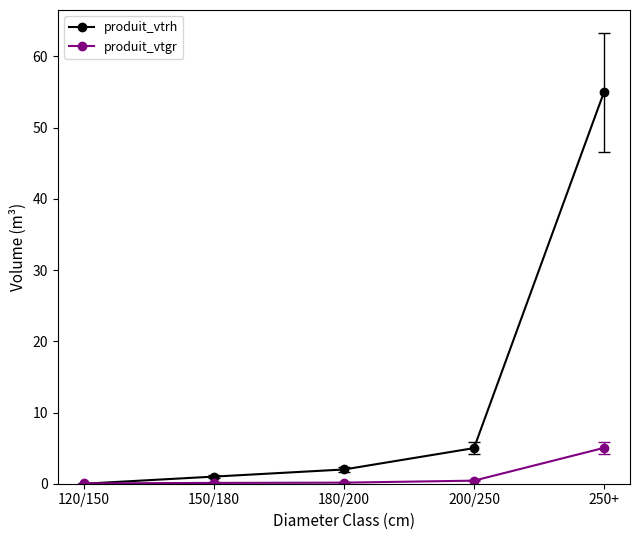

List the series in order of their overall mean, lowest first.

produit_vtgr, produit_vtrh